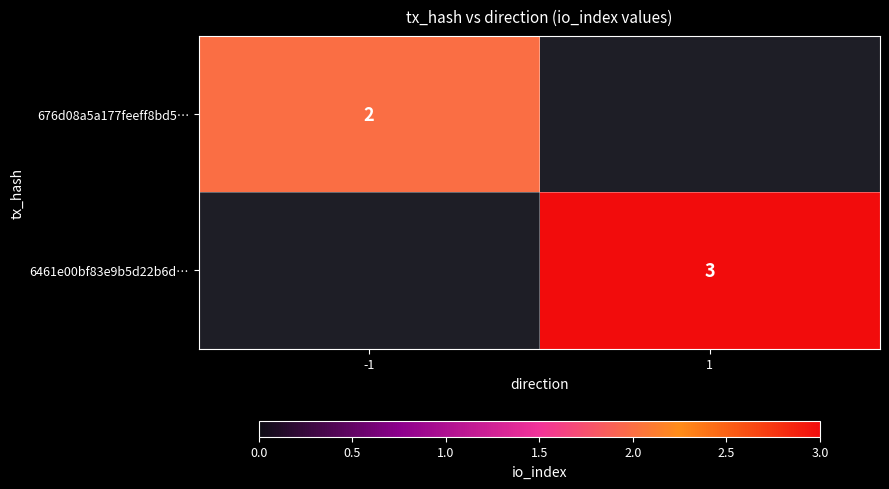

True or false: 6461e00bf83e9b5d22b6d… has a value of 3 at 1.

True